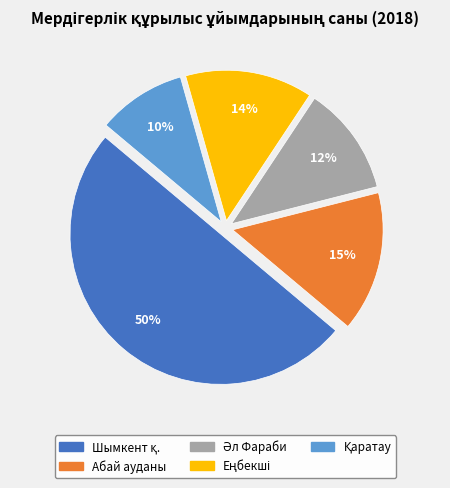

Is it true that Абай ауданы is 15% of the pie?

True